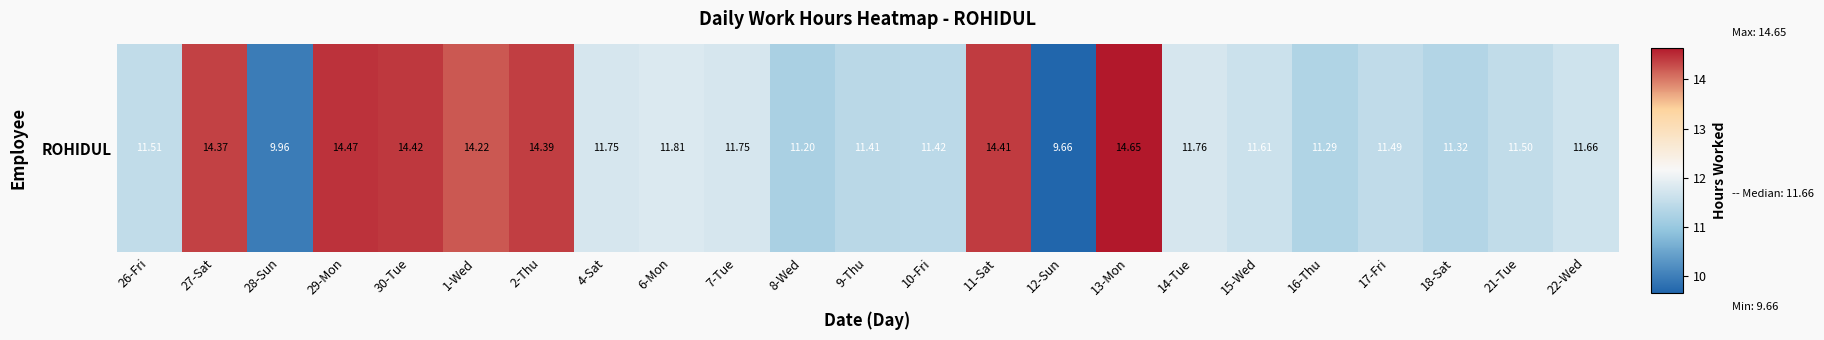

Which label corresponds to the largest value in the chart?

13-Mon